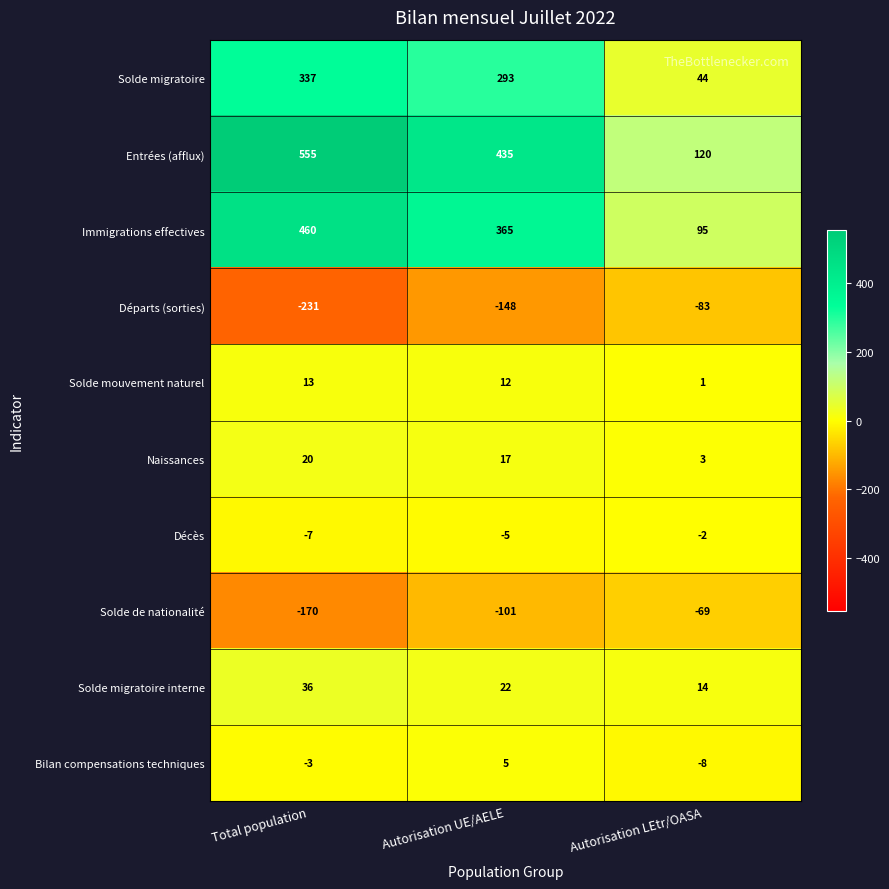

What is the spread (max minus min) of values at Autorisation LEtr/OASA?

203